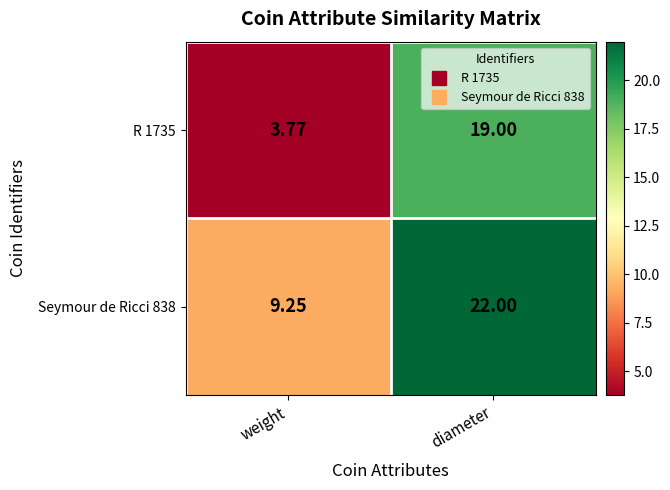

At which category is the sum across all series the highest?

diameter